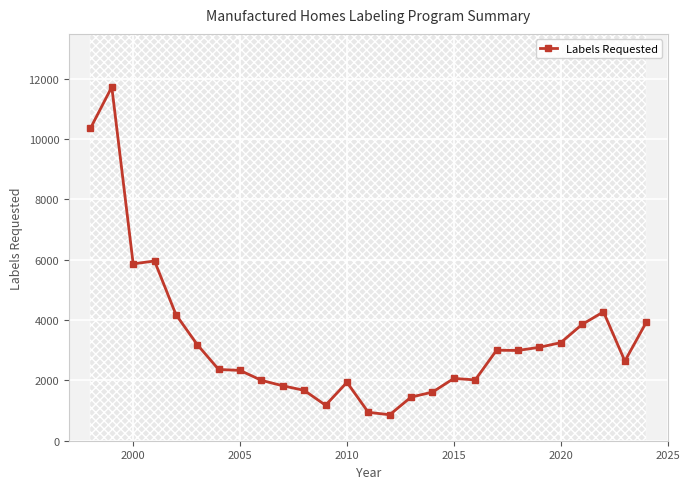

Is this an area chart (filled region under the line)?

No